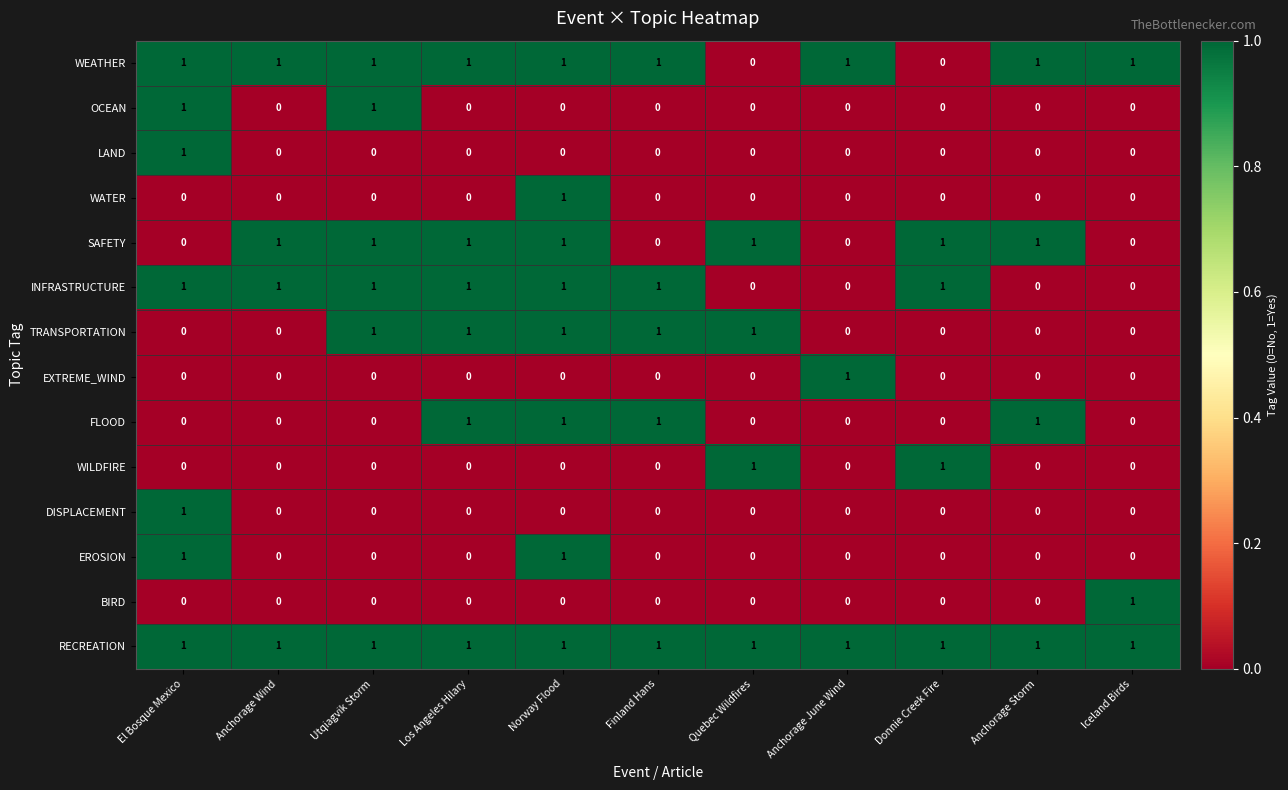

What is the sum of all RECREATION values?

11